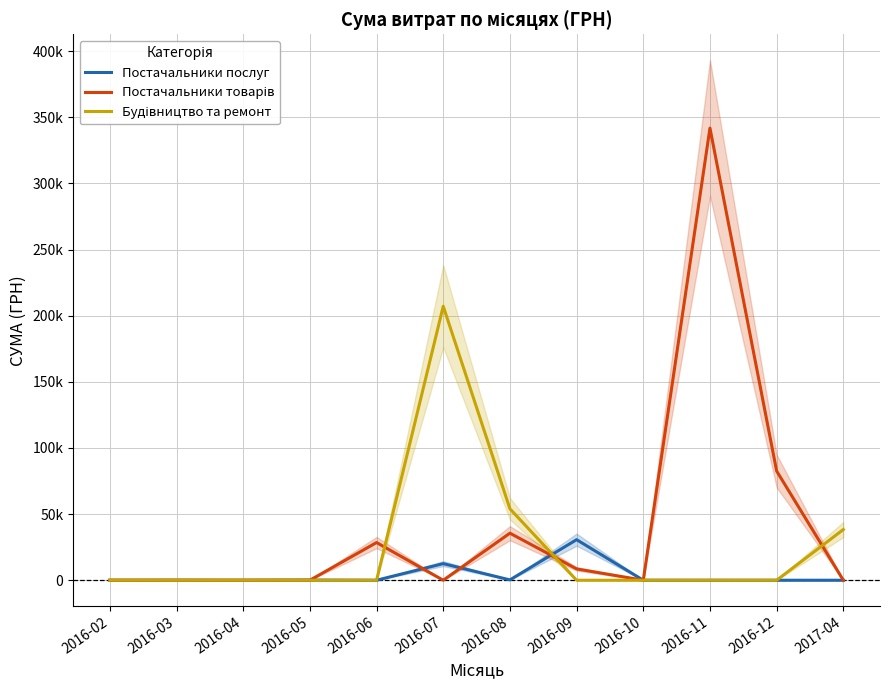

What is the spread (max minus min) of values at 2016-08?

53772.6